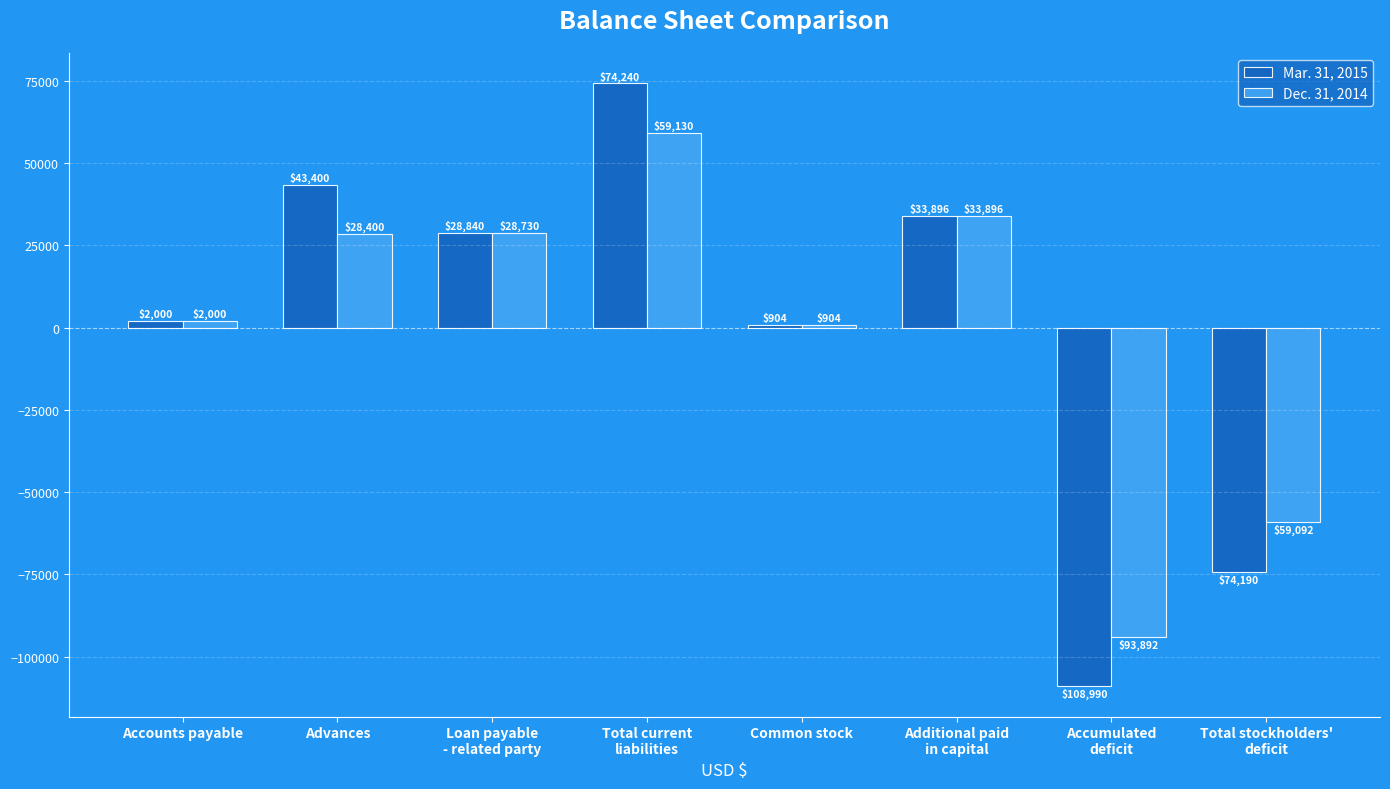

List the series in order of their overall mean, lowest first.

Dec. 31, 2014, Mar. 31, 2015